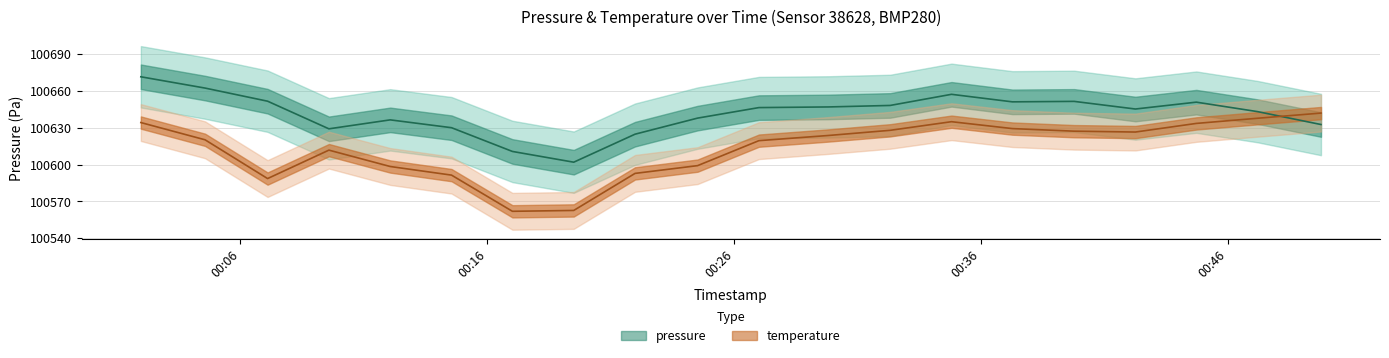

How many times do pressure and temperature cross each other?

1